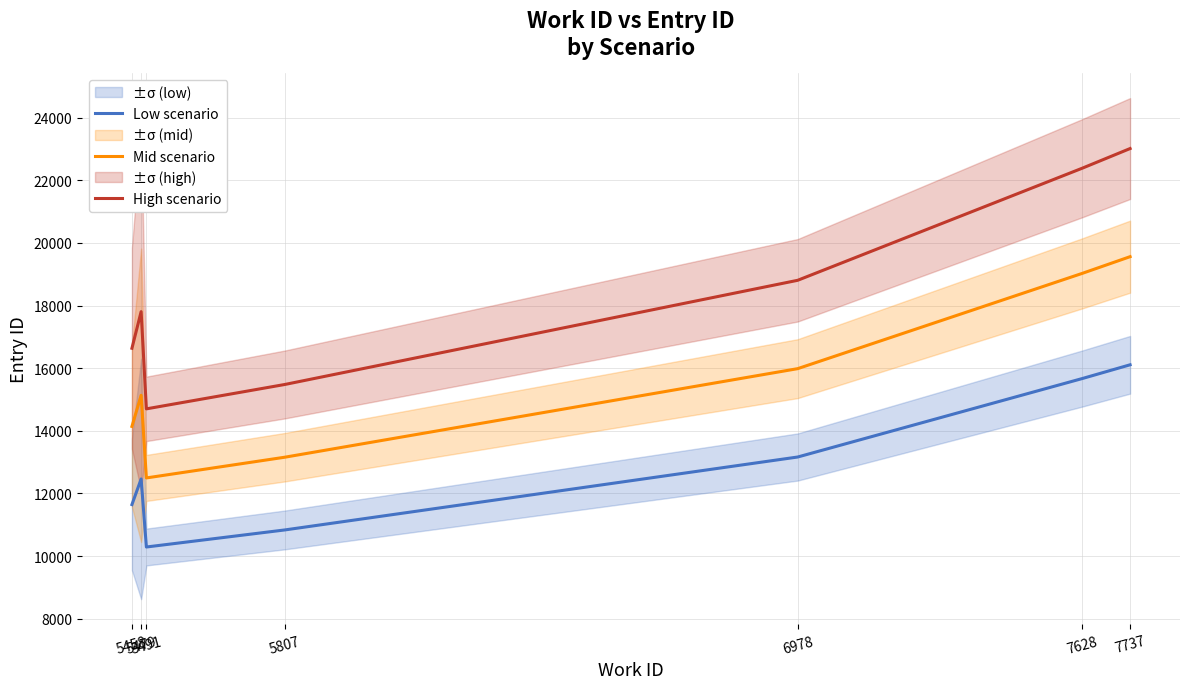

Which series has the widest spread of values?

High scenario